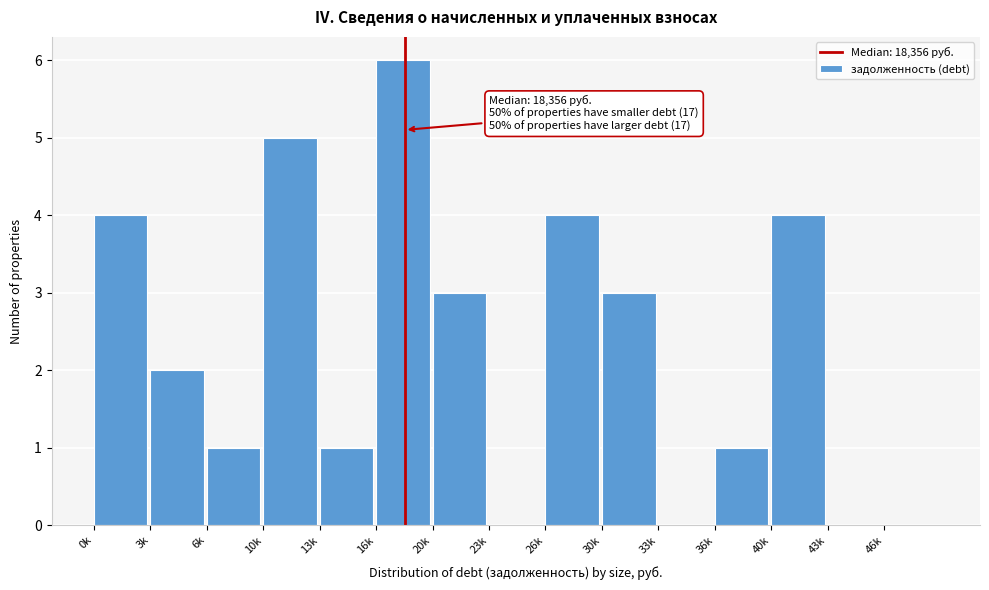

Reading left to right, extract all data points from this chart.

0k=4	3k=2	6k=1	10k=5	13k=1	16k=6	20k=3	23k=0	26k=4	30k=3	33k=0	36k=1	40k=4	43k=0	46k=0